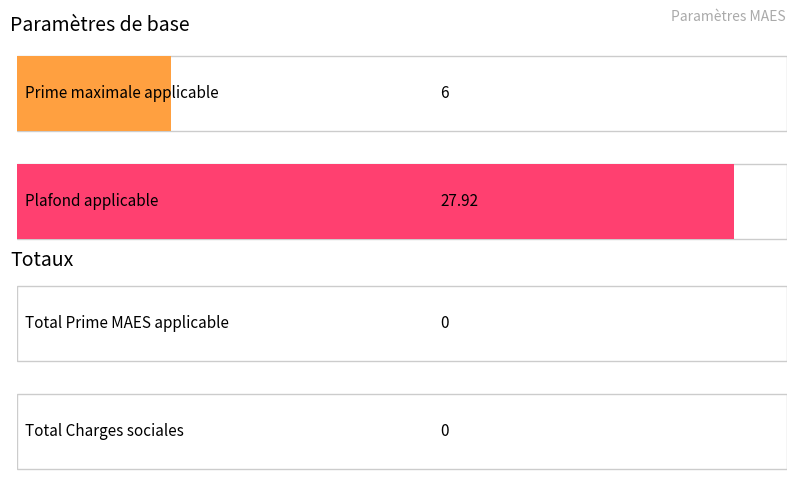

Is the value of Prime maximale applicable at Plafond applicable greater than the value of Plafond applicable at Prime maximale applicable?

No